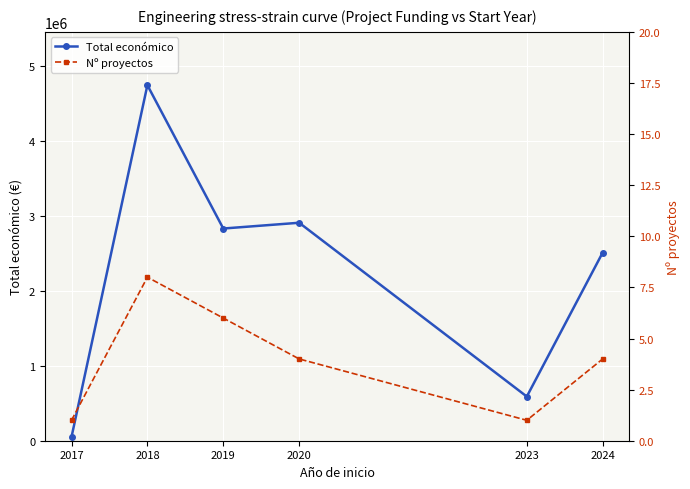

Rank the series by their average value, from lowest to highest.

Nº proyectos, Total económico